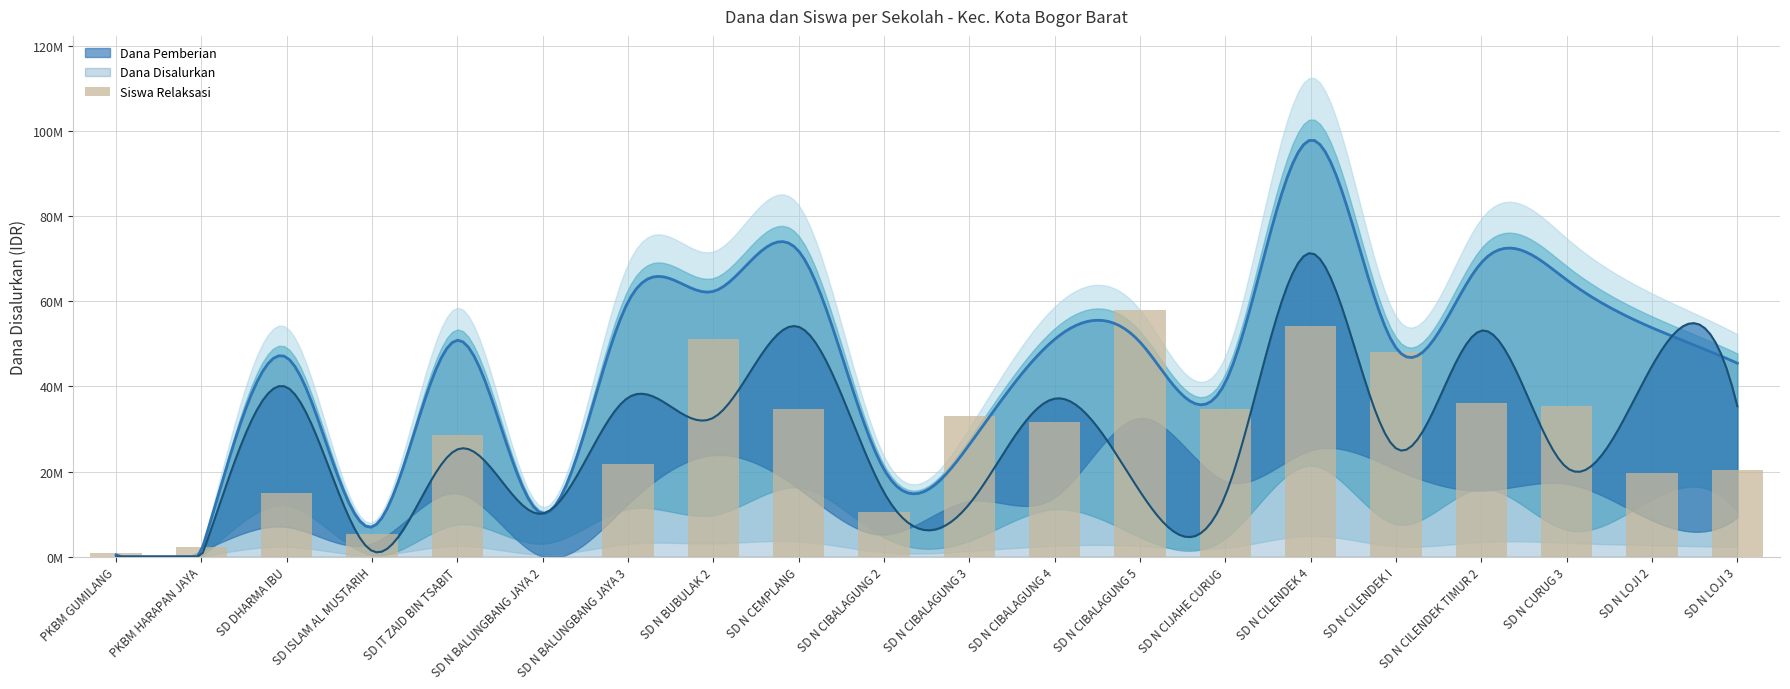

Where does the data first go above 31?

SD N BUBULAK 2